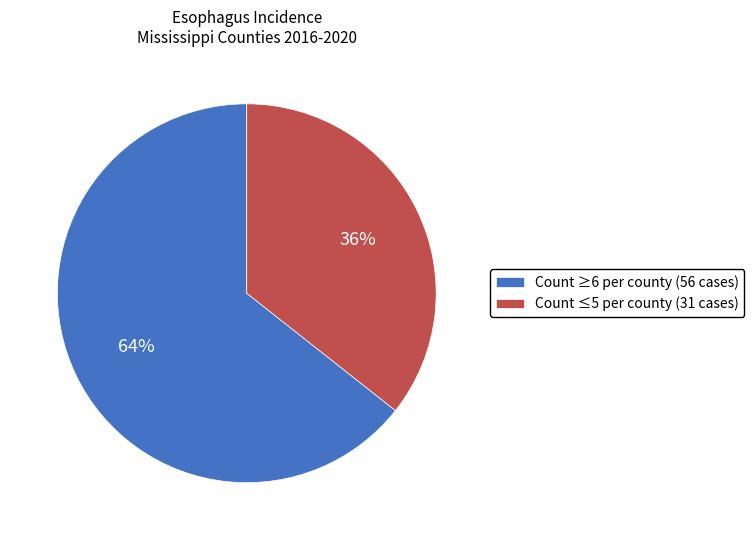

To the nearest percent, what percentage of the pie is Count ≤5 per county (31 cases)?

36%